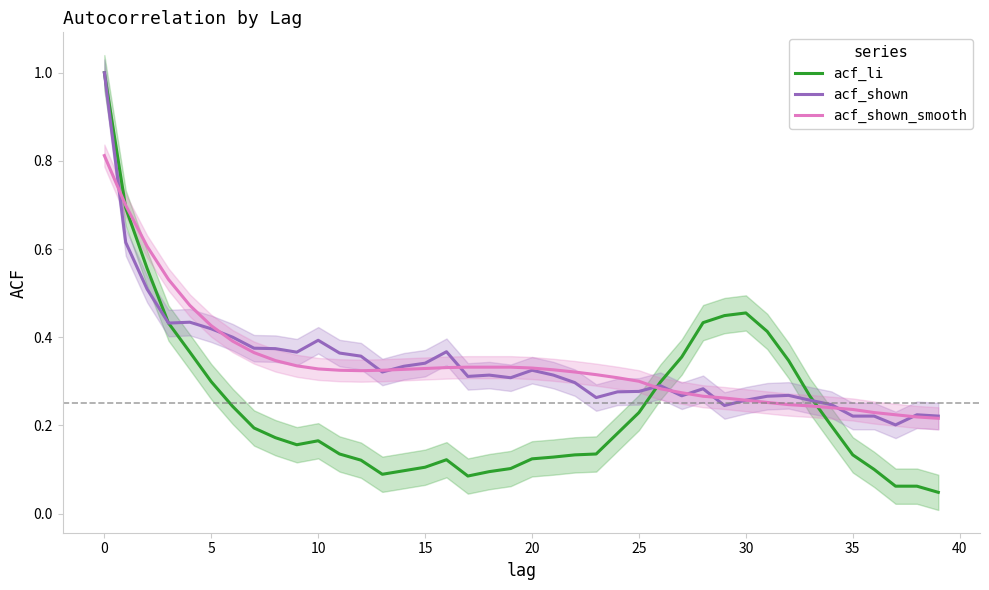

Does the chart display data point markers on the line(s)?

No